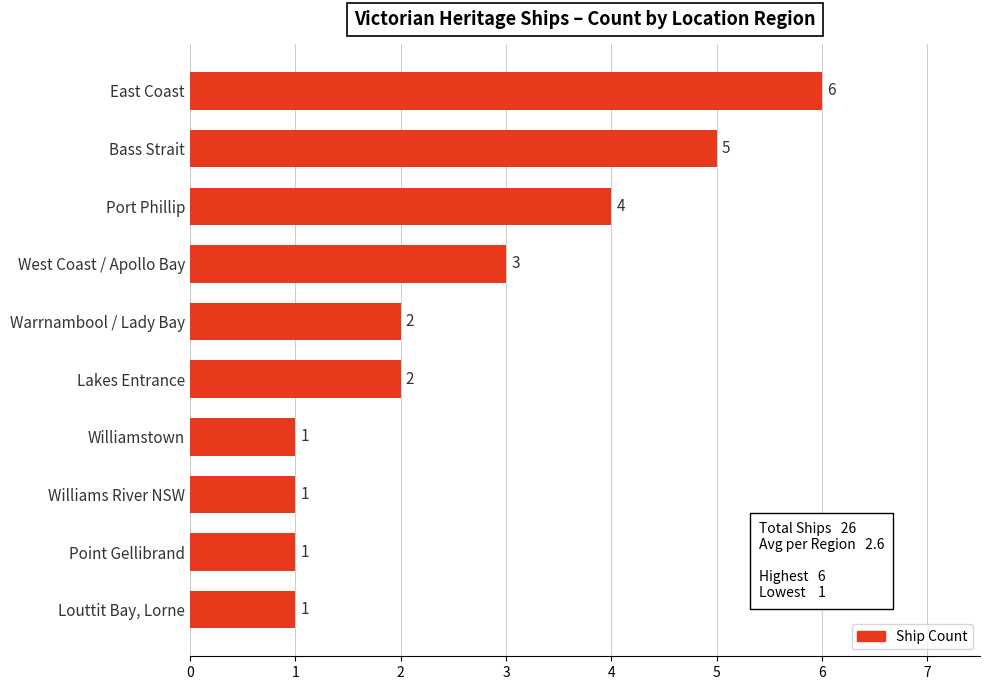

What is the value of the 3rd bar from the top?

4